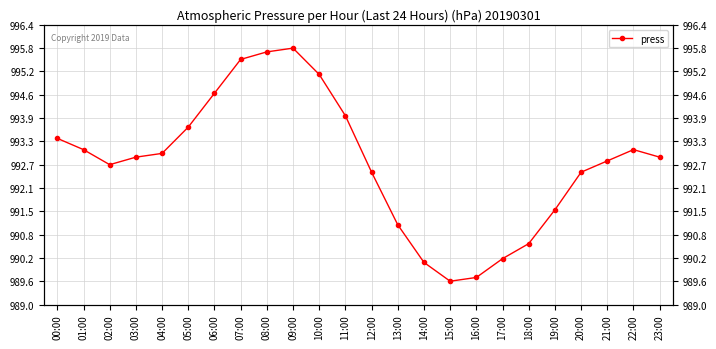

True or false: there are more than 1 points higher than both neighbors.

True